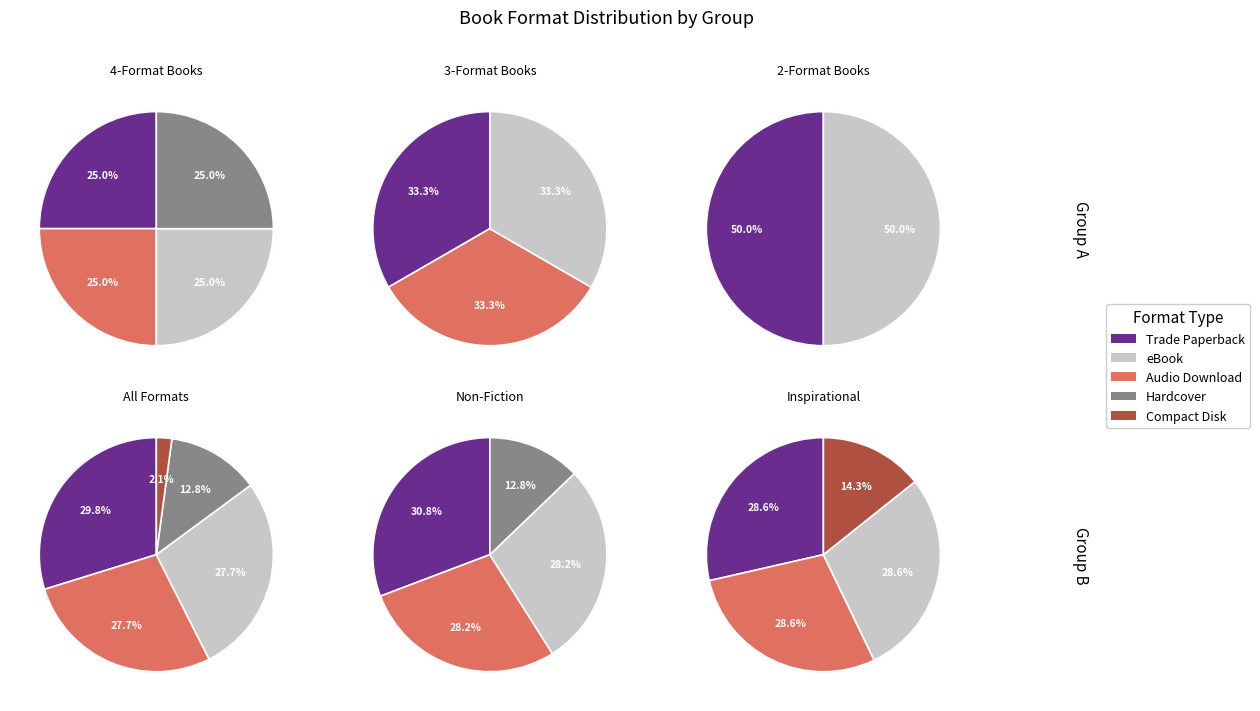

Is the sum of Trade Paperback and Compact Disk greater than half?

No